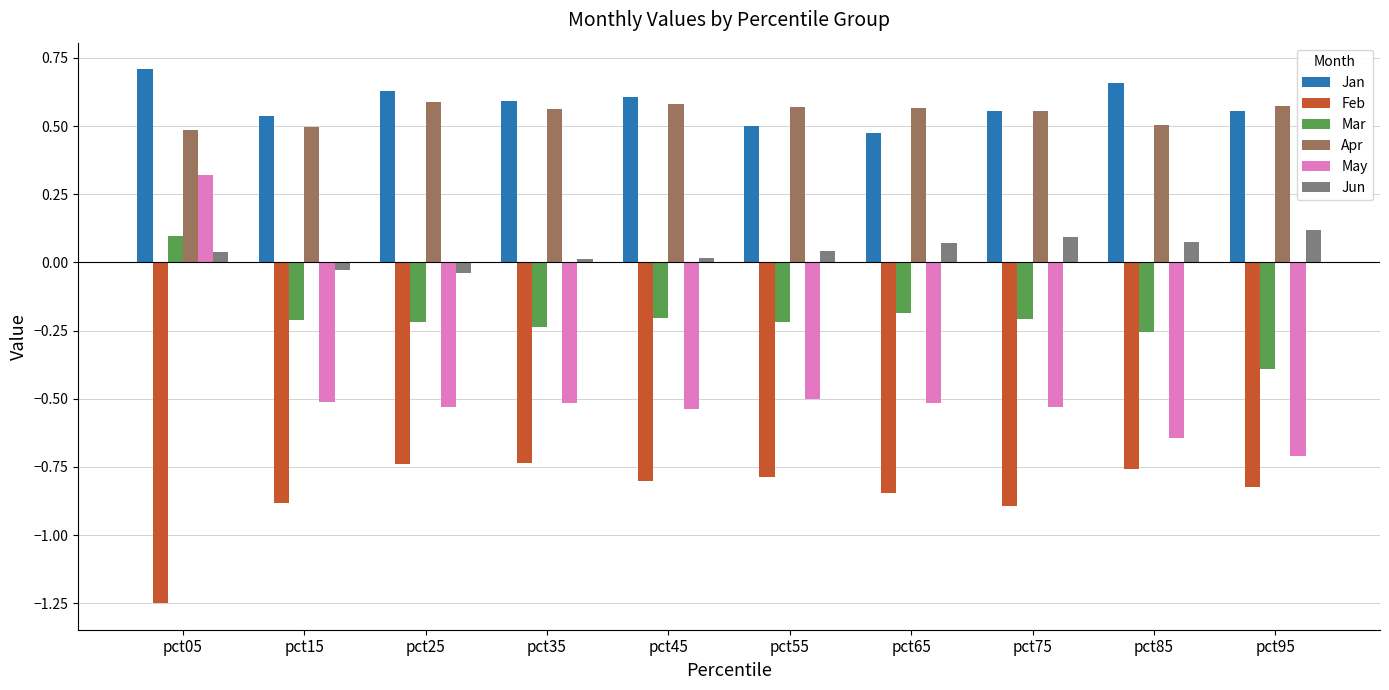

What is the sum of all Jun values?

0.4